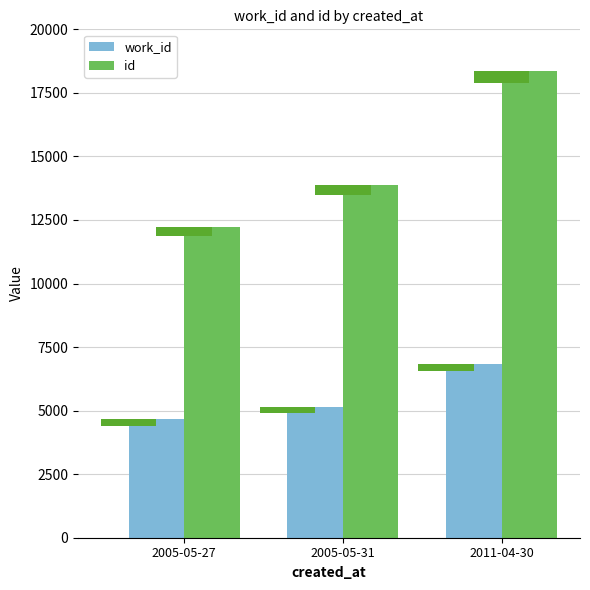

How many series are shown in this chart?

2